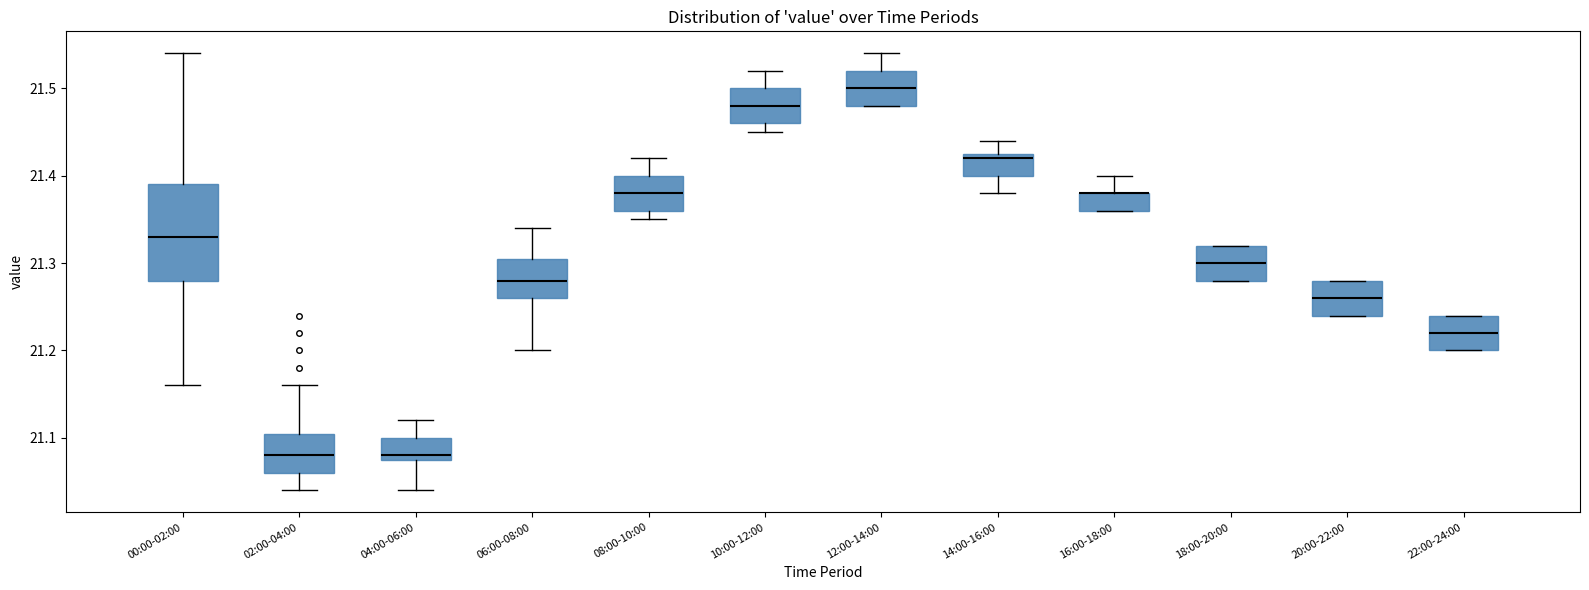

Reading left to right, transcribe this box plot: for each box, give where its median line is, the range the box spans, and where its two whiskers end, as read against the y-axis. The values are not printed on the chart, so give them approximately, as read against the axis.

00:00-02:00: median 21.33, box 21.28 to 21.39, whiskers 21.16 to 21.54
02:00-04:00: median 21.08, box 21.06 to 21.11, whiskers 21.04 to 21.16
04:00-06:00: median 21.08 (just above the box's lower edge), box 21.08 to 21.10, whiskers 21.04 to 21.12
06:00-08:00: median 21.28, box 21.26 to 21.31, whiskers 21.20 to 21.34
08:00-10:00: median 21.38, box 21.36 to 21.40, whiskers 21.35 to 21.42
10:00-12:00: median 21.48, box 21.46 to 21.50, whiskers 21.45 to 21.52
12:00-14:00: median 21.50, box 21.48 to 21.52, whiskers 21.48 to 21.54
14:00-16:00: median 21.42, box 21.40 to 21.43, whiskers 21.38 to 21.44
16:00-18:00: median 21.38 (drawn on the box's upper edge), box 21.36 to 21.38, whiskers 21.36 to 21.40
18:00-20:00: median 21.30, box 21.28 to 21.32, whiskers 21.28 to 21.32
20:00-22:00: median 21.26, box 21.24 to 21.28, whiskers 21.24 to 21.28
22:00-24:00: median 21.22, box 21.20 to 21.24, whiskers 21.20 to 21.24